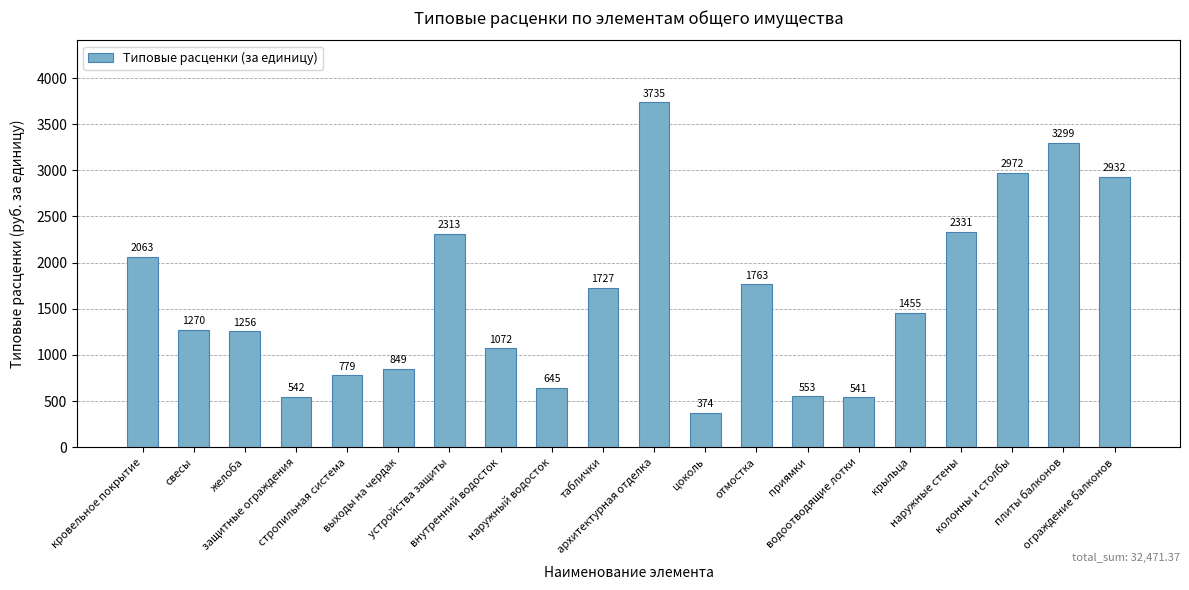

Is it true that the value at наружный водосток is 644.9?

True